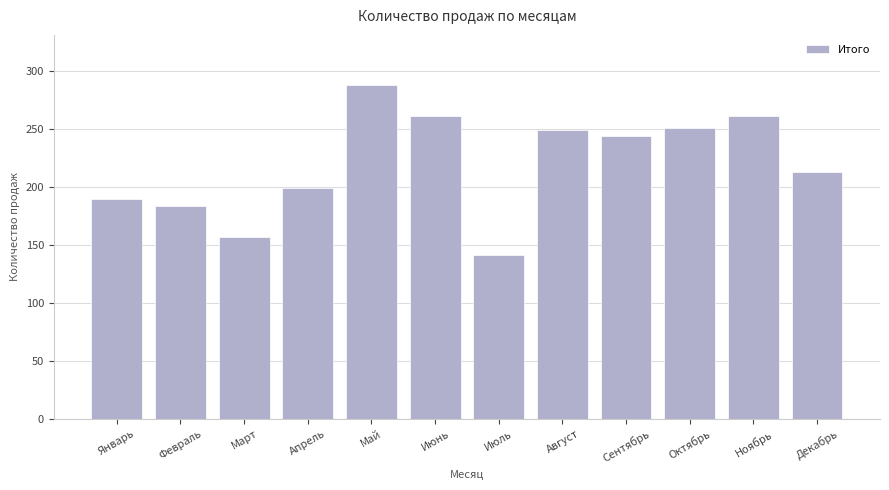

What is the value of the 2nd bar from the left?

184